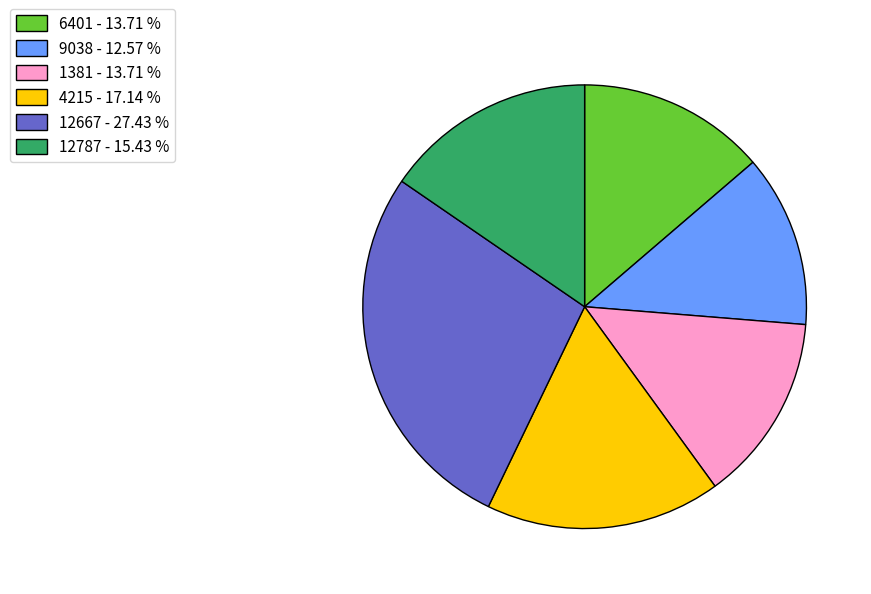

True or false: 6401 accounts for 14% of the total.

True